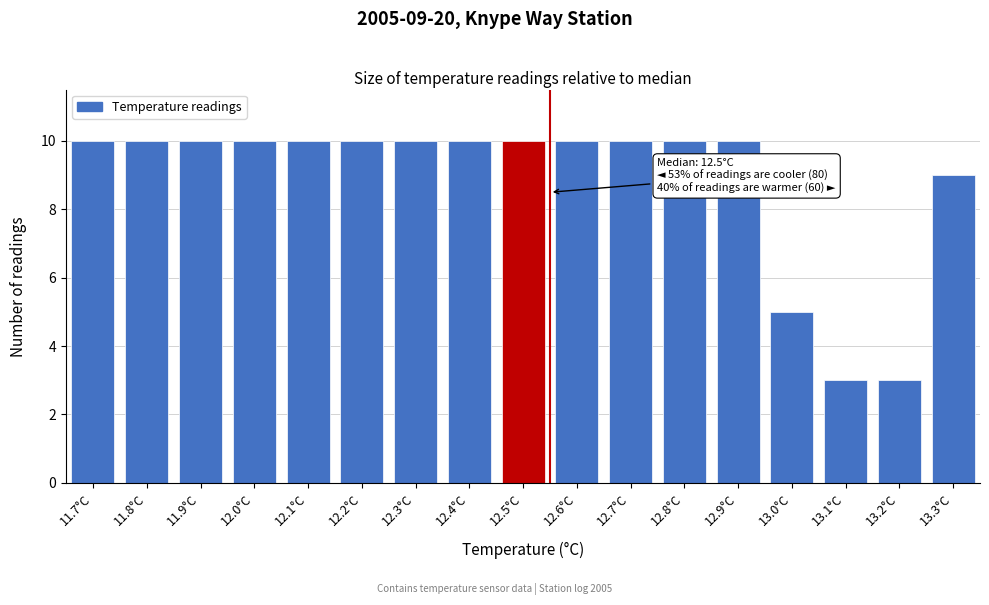

Reading left to right, transcribe all the data shown in this chart.

11.7°C=10	11.8°C=10	11.9°C=10	12.0°C=10	12.1°C=10	12.2°C=10	12.3°C=10	12.4°C=10	12.5°C=10	12.6°C=10	12.7°C=10	12.8°C=10	12.9°C=10	13.0°C=5	13.1°C=3	13.2°C=3	13.3°C=9